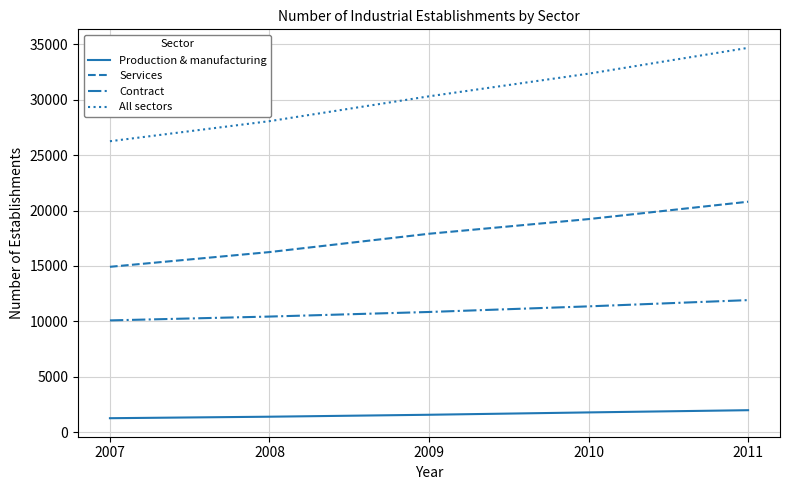

The value of All sectors at 2007 is 35492. True or false?

False